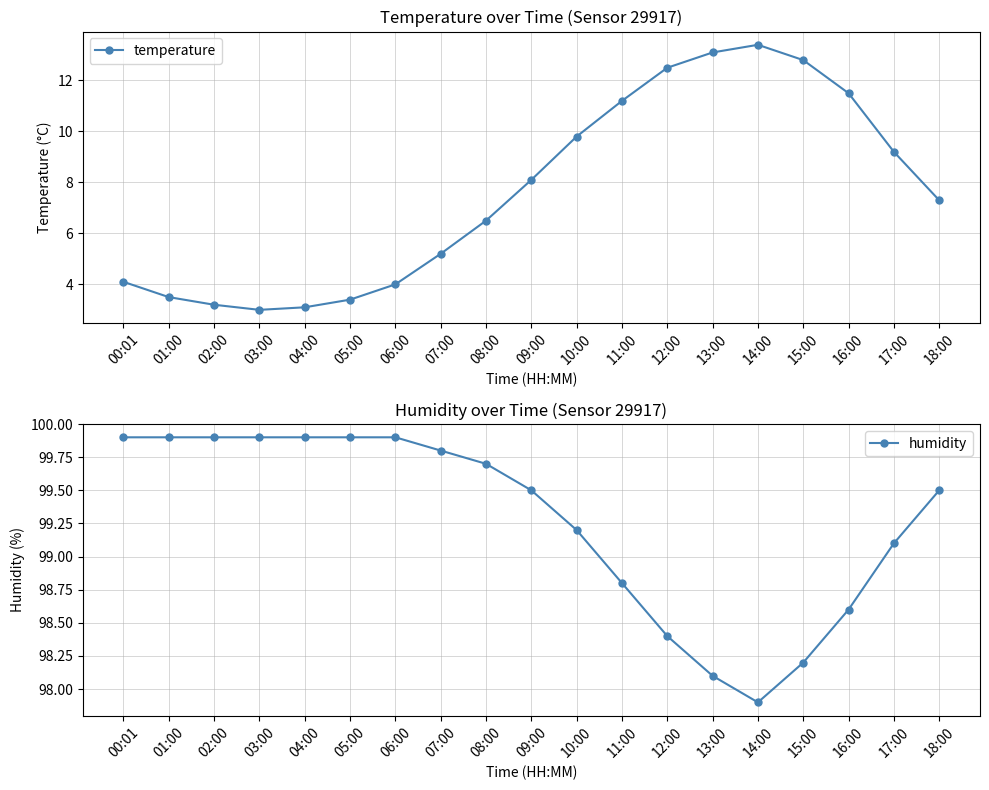

How many lines are shown in the chart?

2